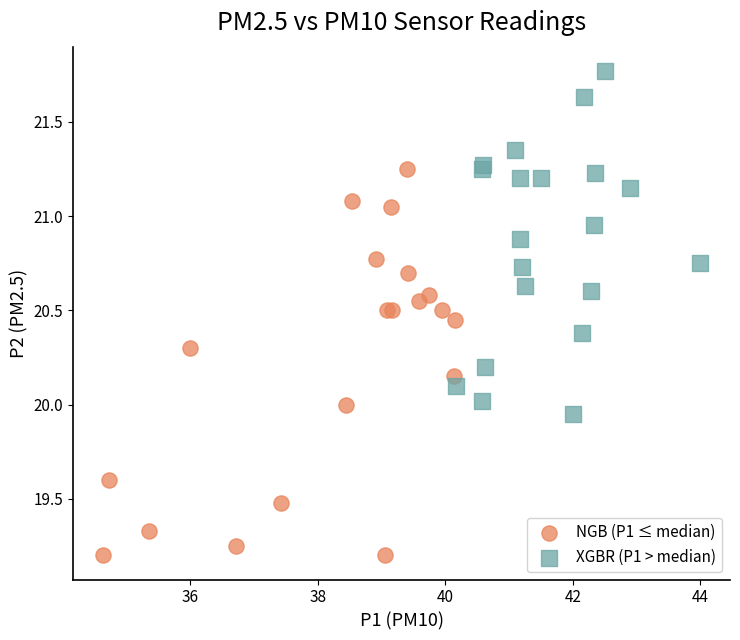

Which series contains the highest Y value?

XGBR (P1 > median)